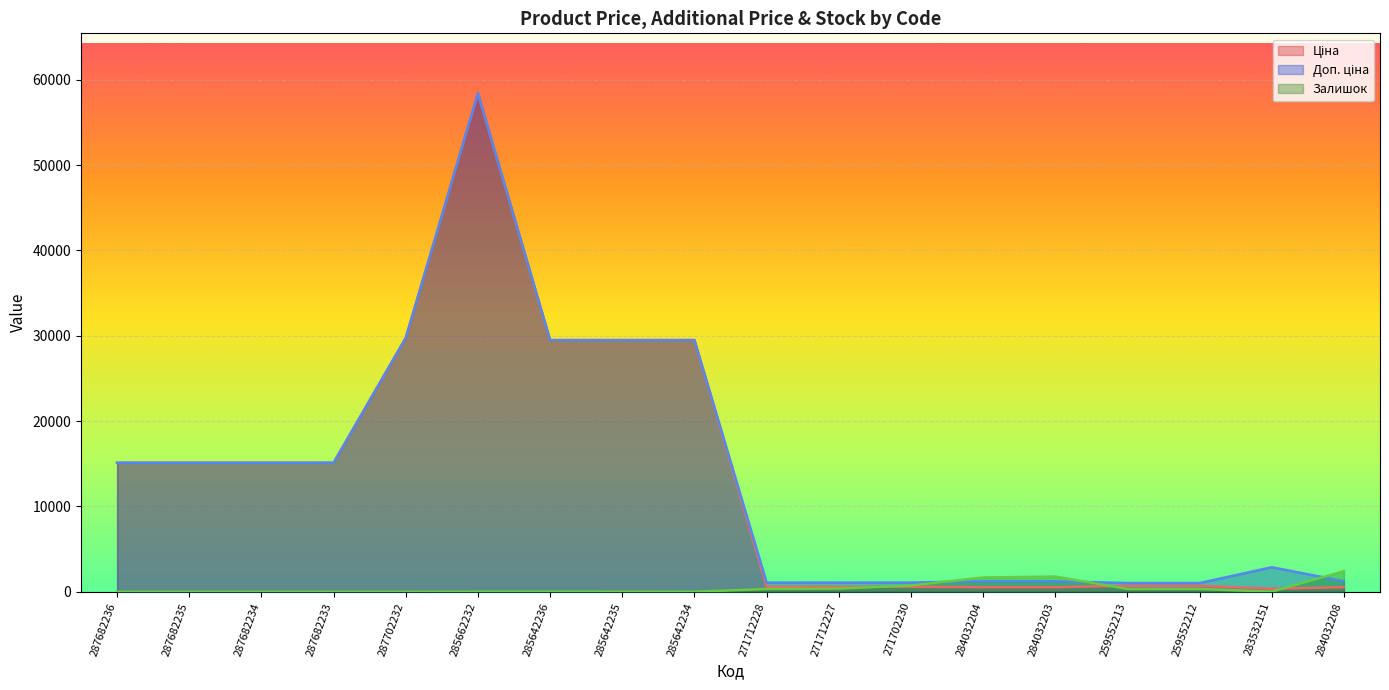

Is the value of Залишок at 287682235 greater than the value of Доп. ціна at 284032204?

No